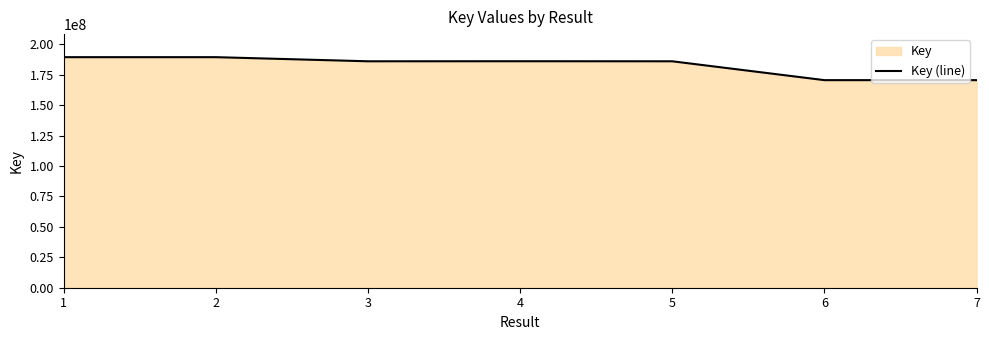

Where is the data nearest to the value 179943240?

3